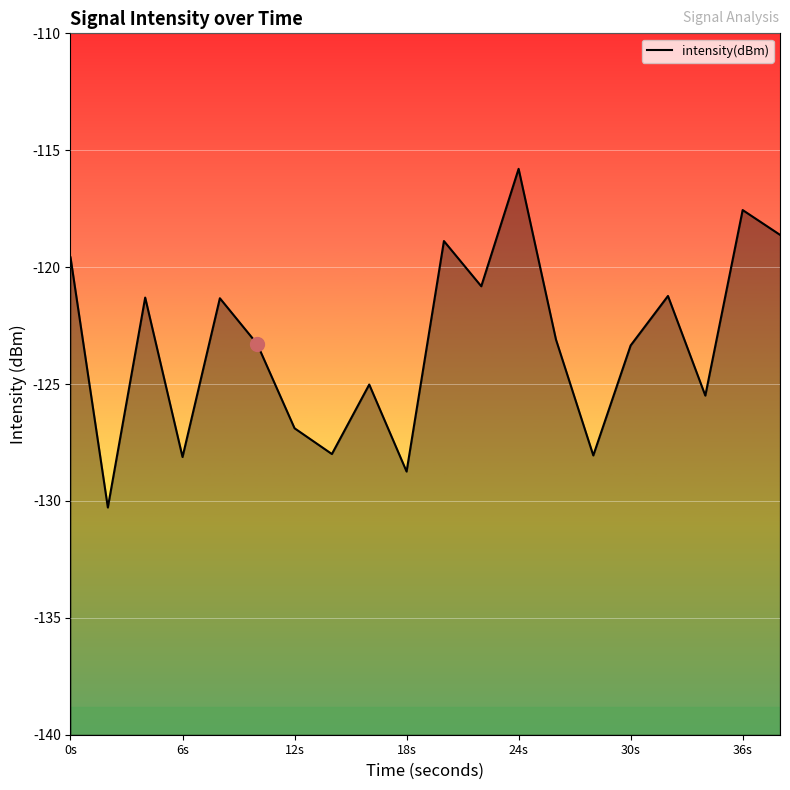

The chart shows a value of -126.9 at 12s. True or false?

True